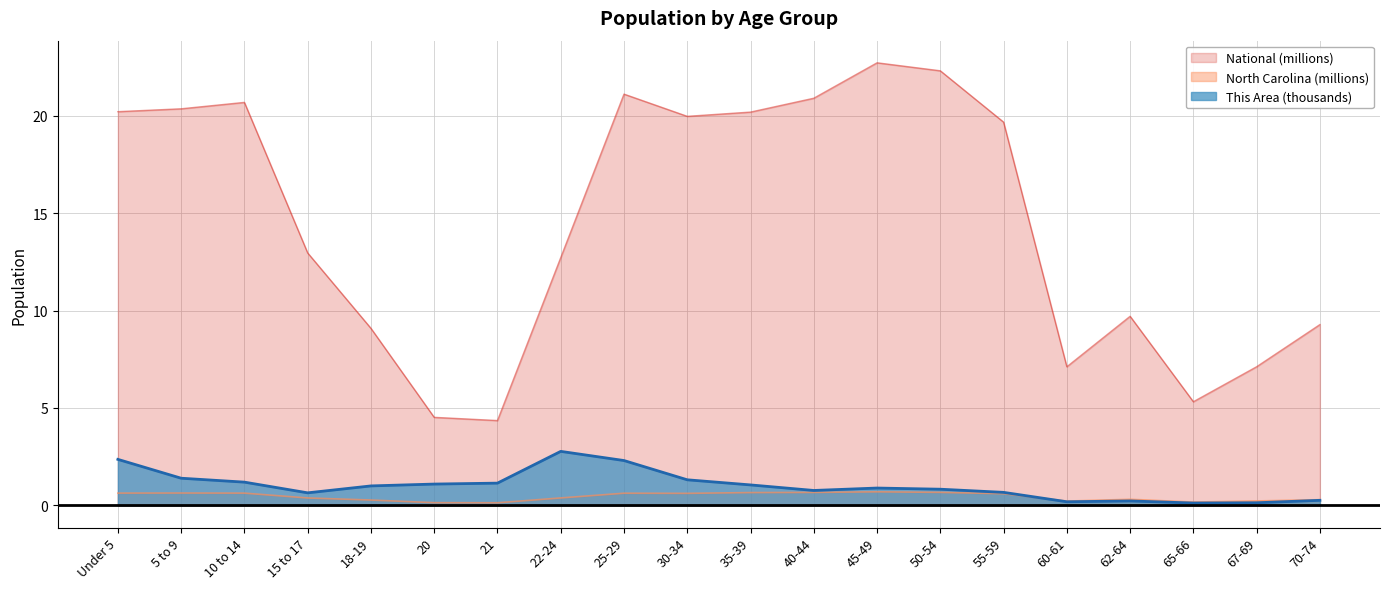

At 55-59, list the series in order from smallest to largest.

North Carolina, This Area, National